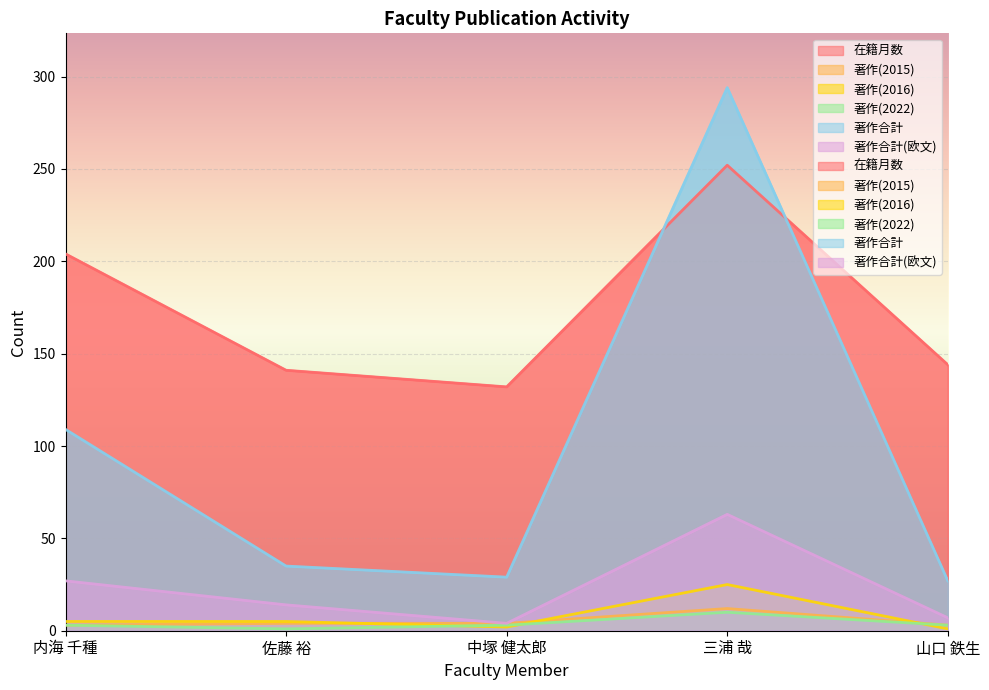

How many data points does each series have?

5